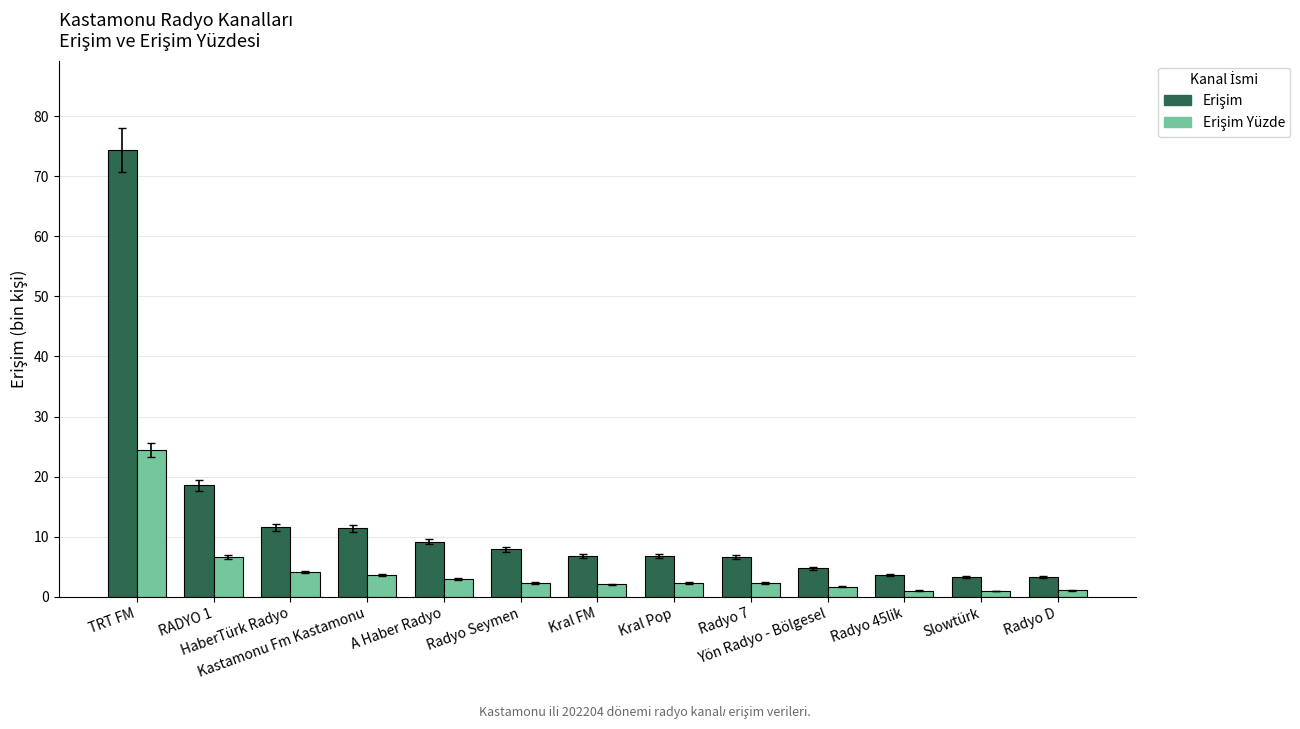

What is the greatest value displayed?

74.4